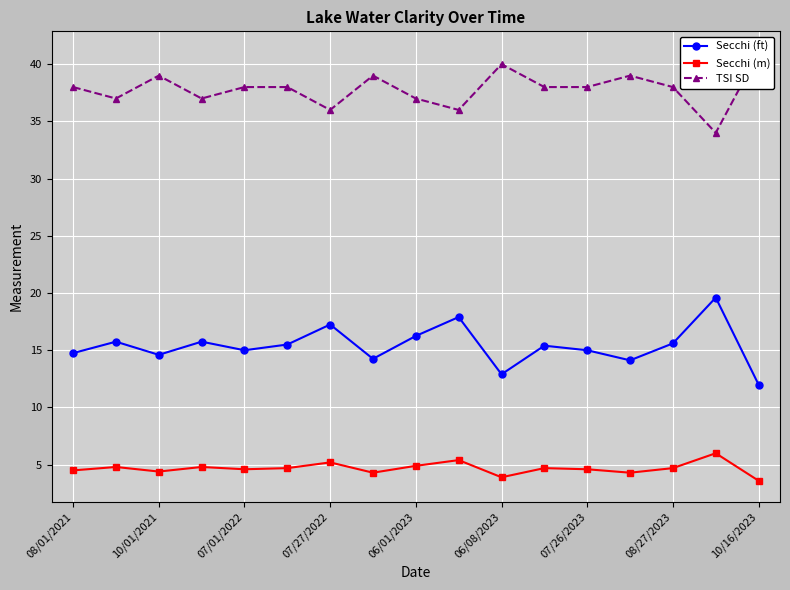

True or false: TSI SD has a value of 66.0 at 13.

False